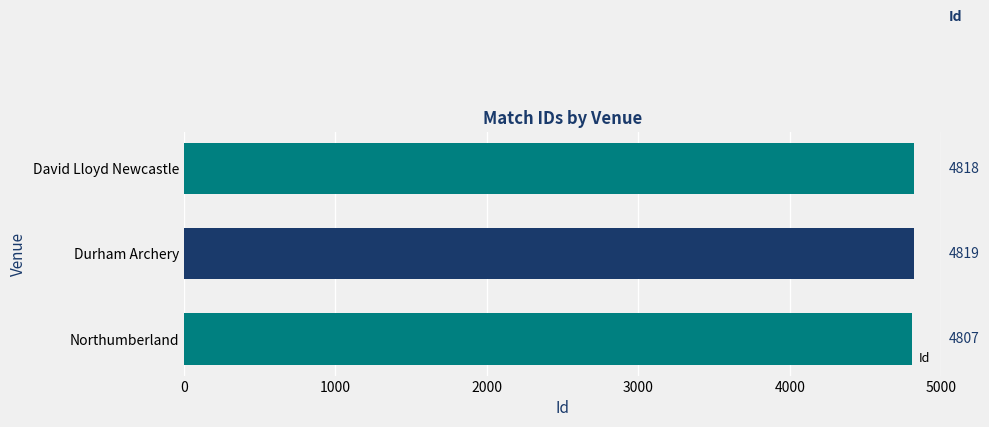

Rank the categories by value from lowest to highest.

Northumberland, David Lloyd Newcastle, Durham Archery